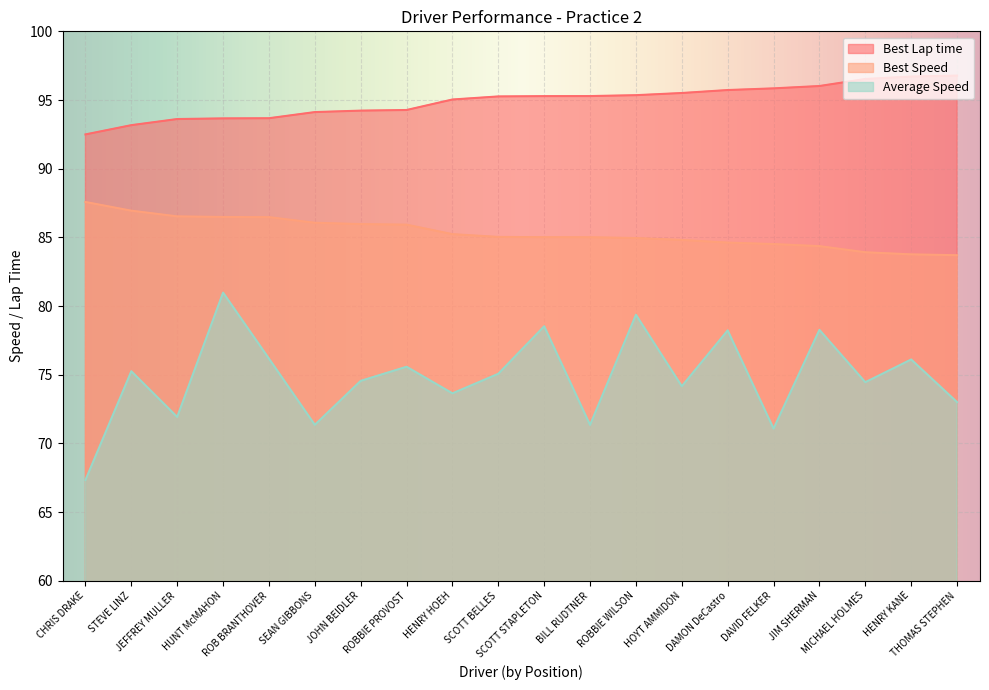

How many data points in Best Speed are less than 85?

8